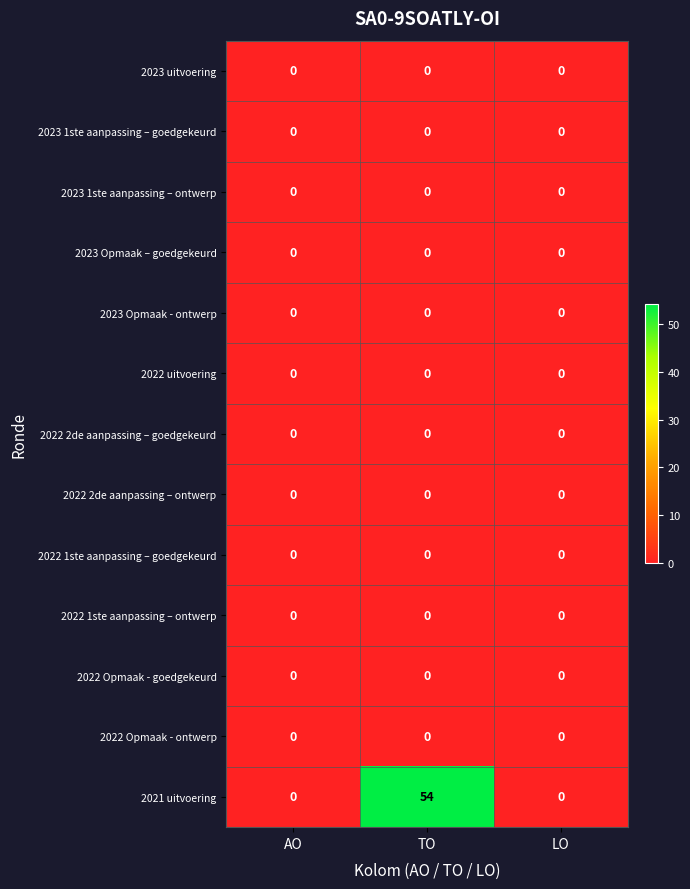

Which series has the largest total across all categories?

2021 uitvoering